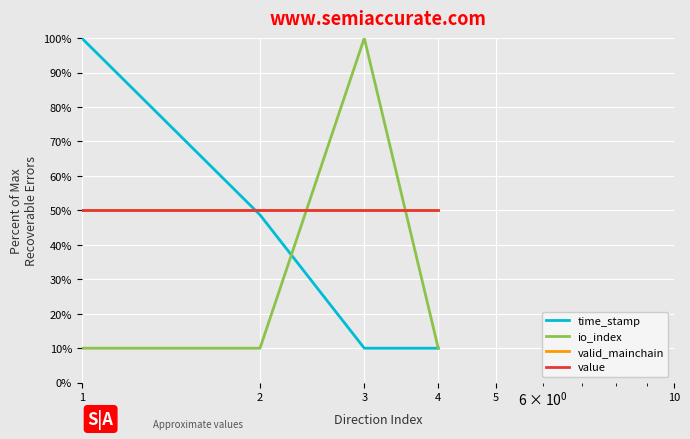

After their last crossing, which series has the higher values: time_stamp or value?

value